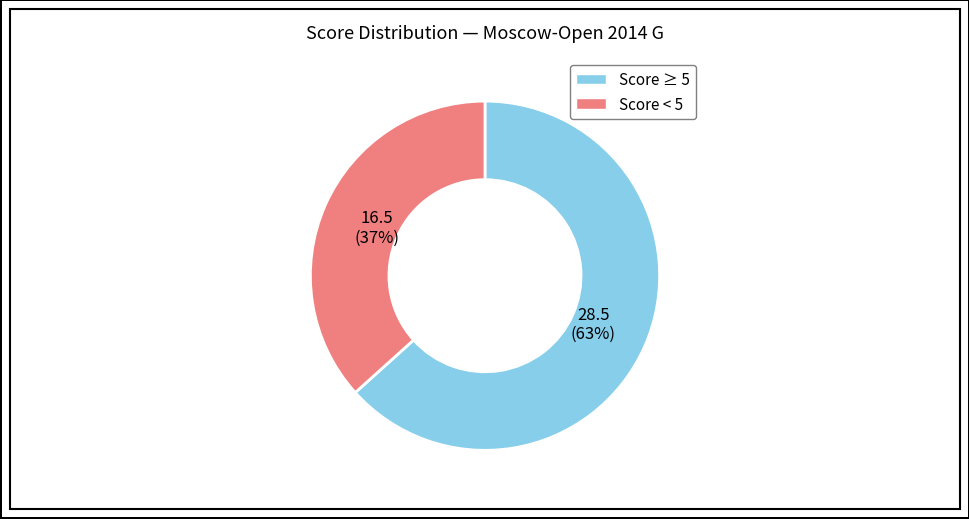

To the nearest percent, what percentage of the pie is Score < 5?

37%